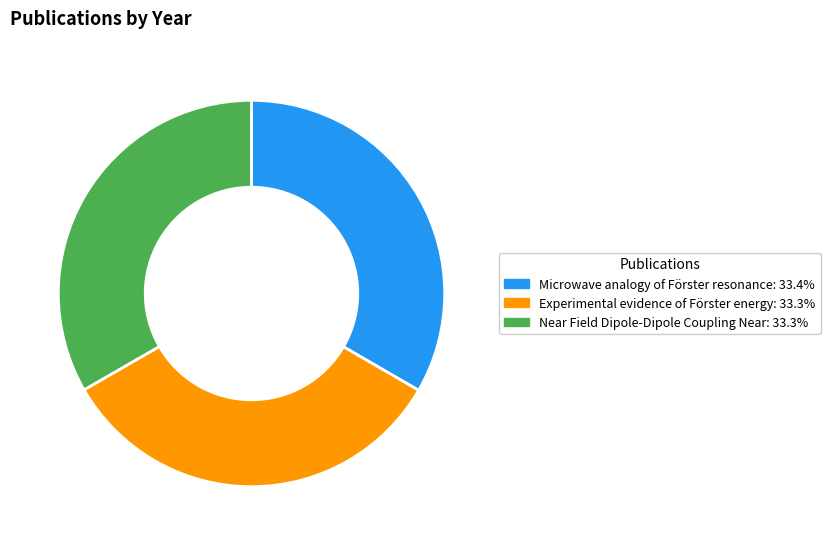

Does any single category account for the majority?

No